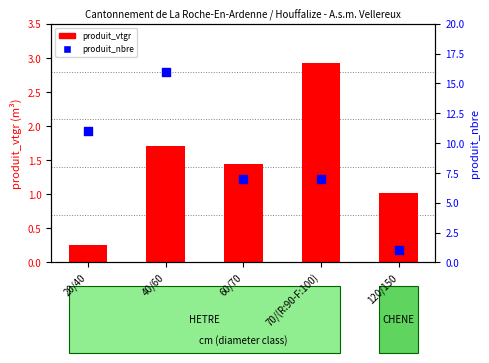

What are all the series names shown in the legend?

produit_vtgr, produit_nbre